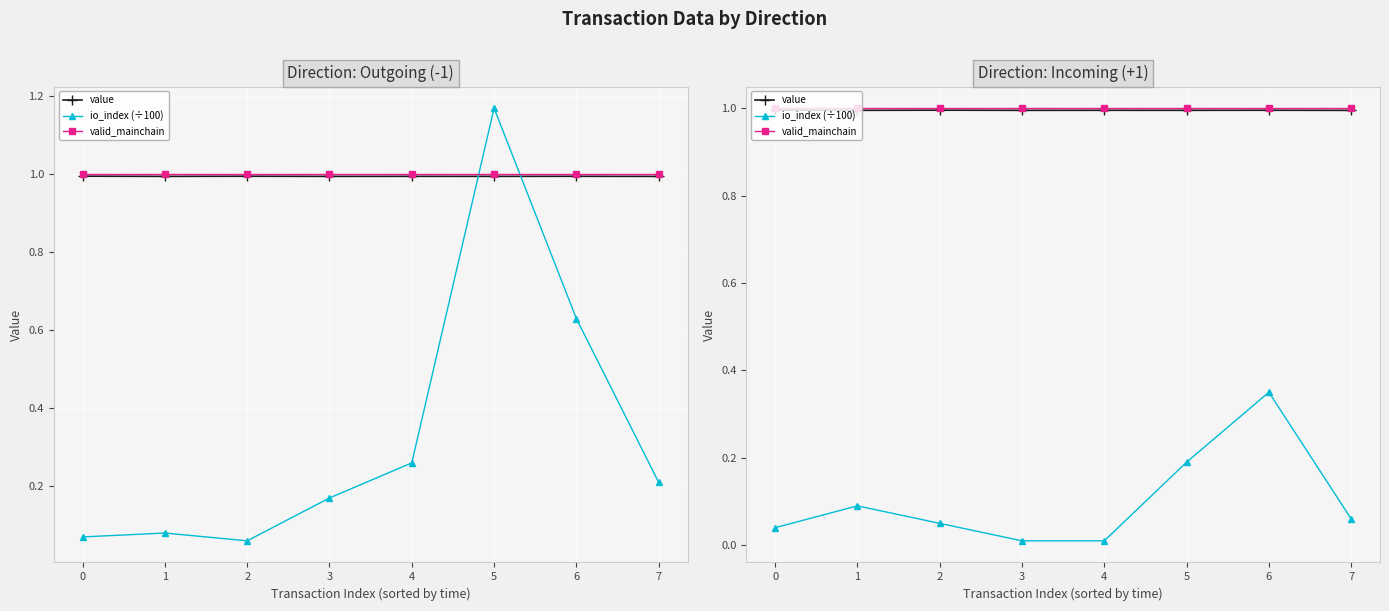

Which series has the largest range (max minus min)?

io_index (÷100)